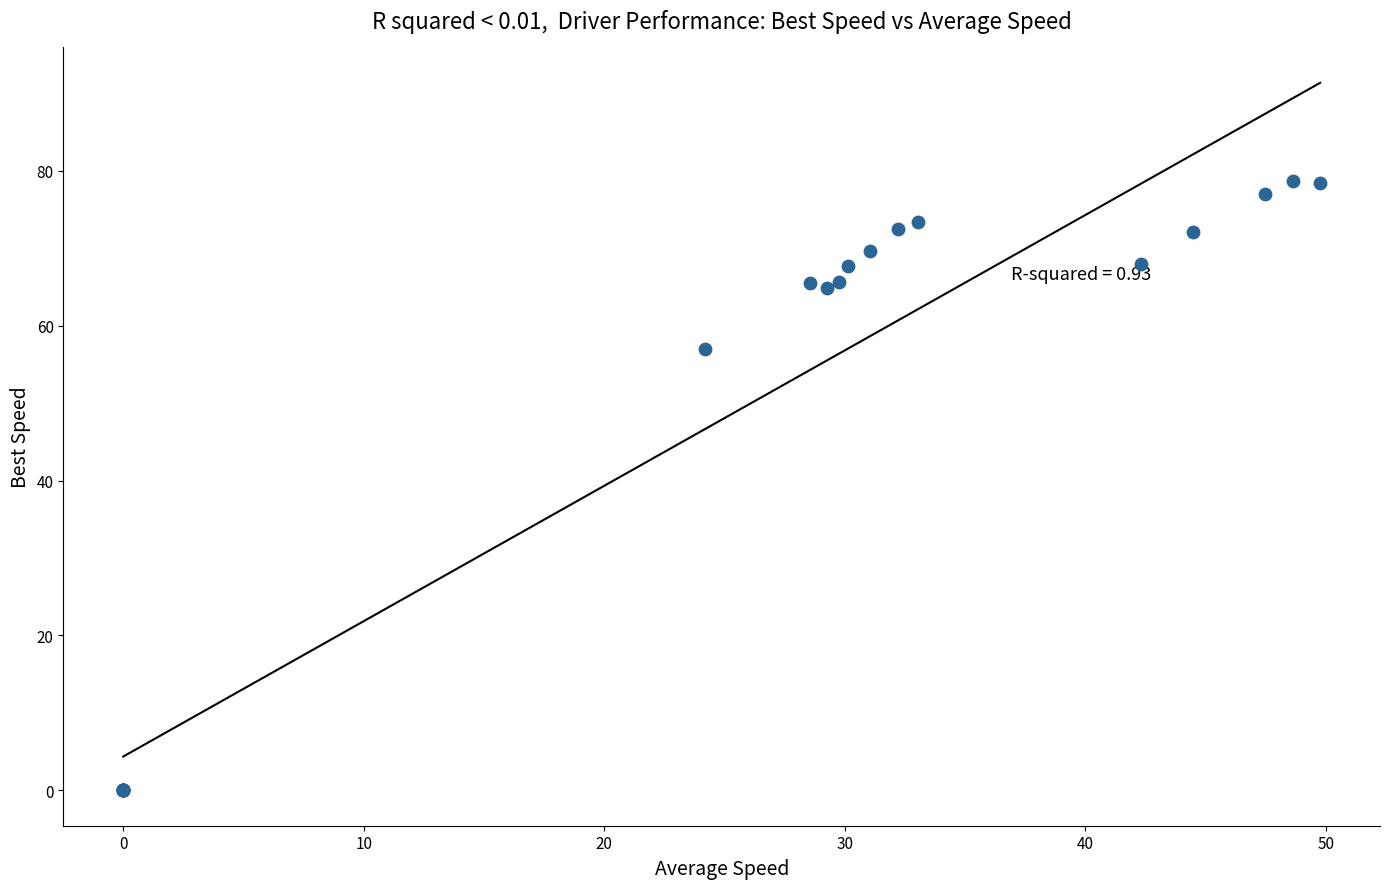

What Y value in the scatter plot is closest to 39?

57.0